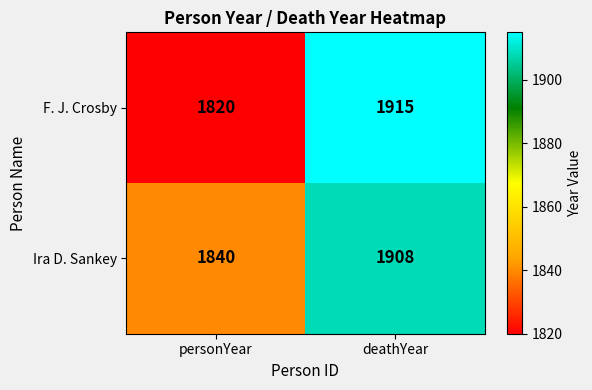

What is the approximate value of F. J. Crosby at deathYear, to the nearest 5?

1915